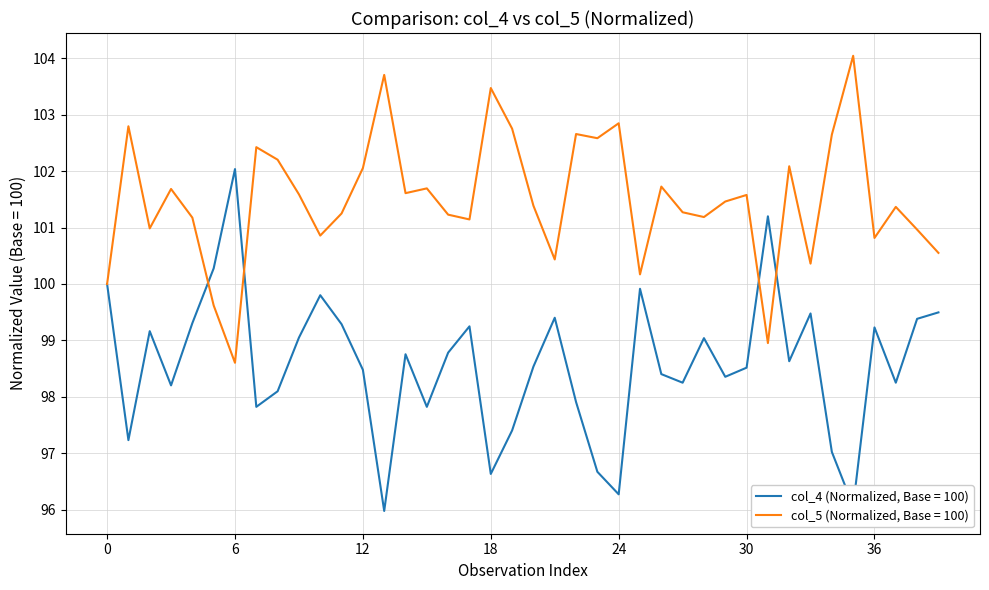

Which series has the largest total across all categories?

col_5 (Normalized, Base = 100)